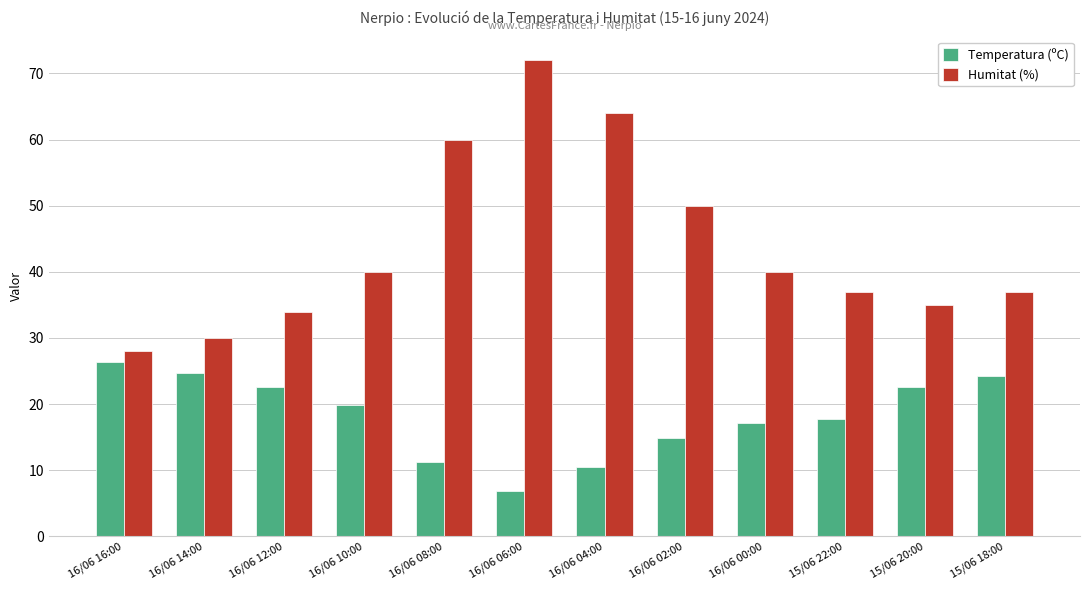

Which series has the largest range (max minus min)?

Humitat (%)